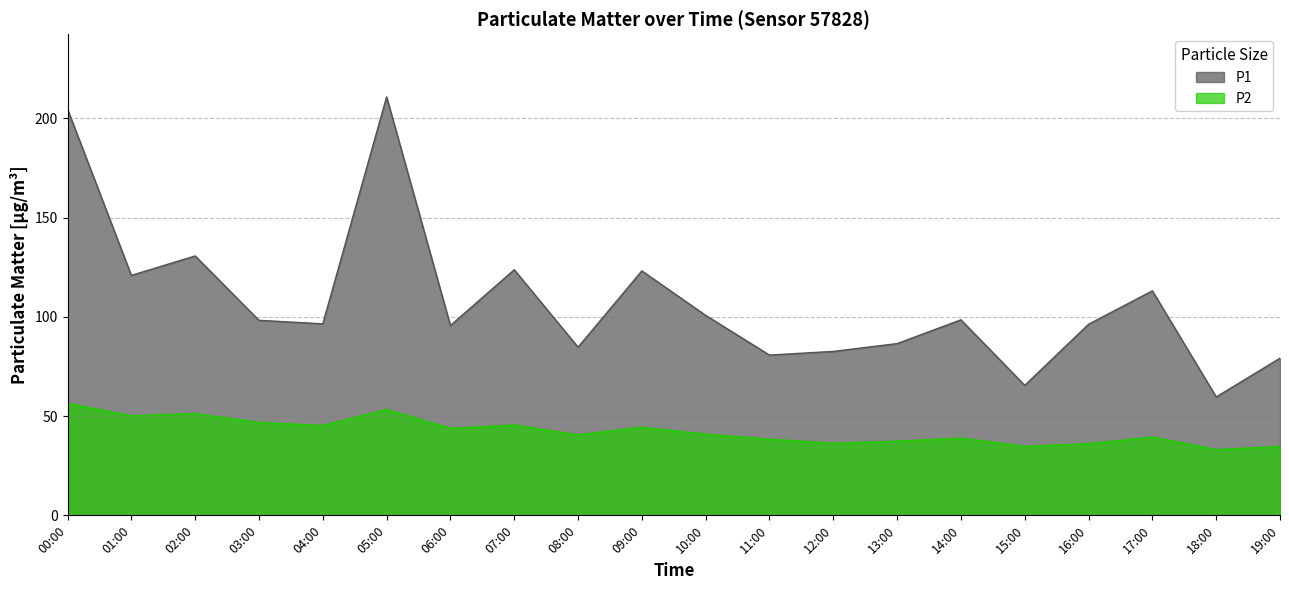

At which category is the sum across all series the highest?

05:00